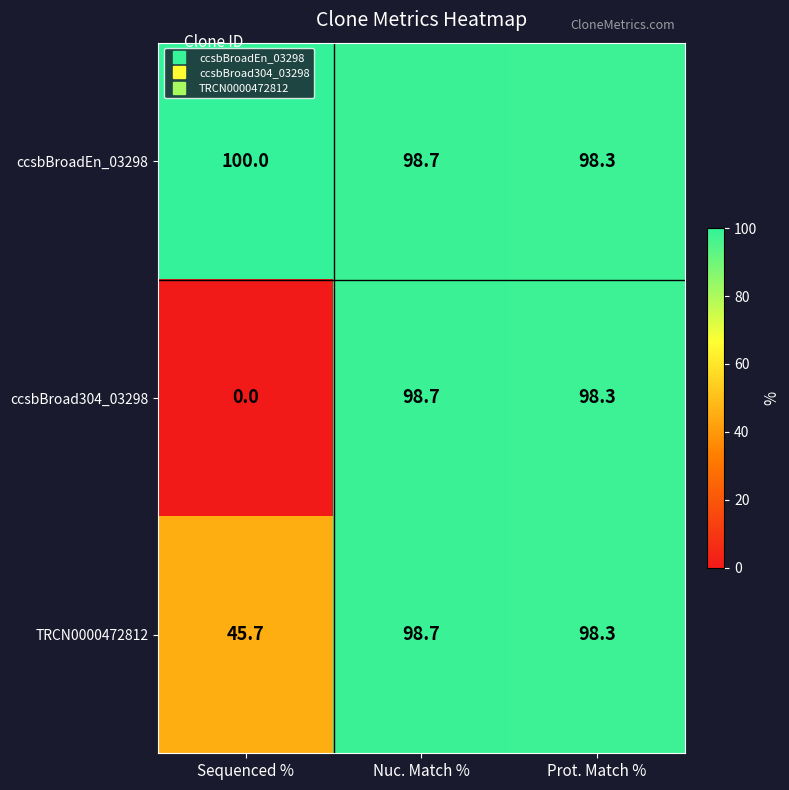

How many categories are shown in the chart?

3